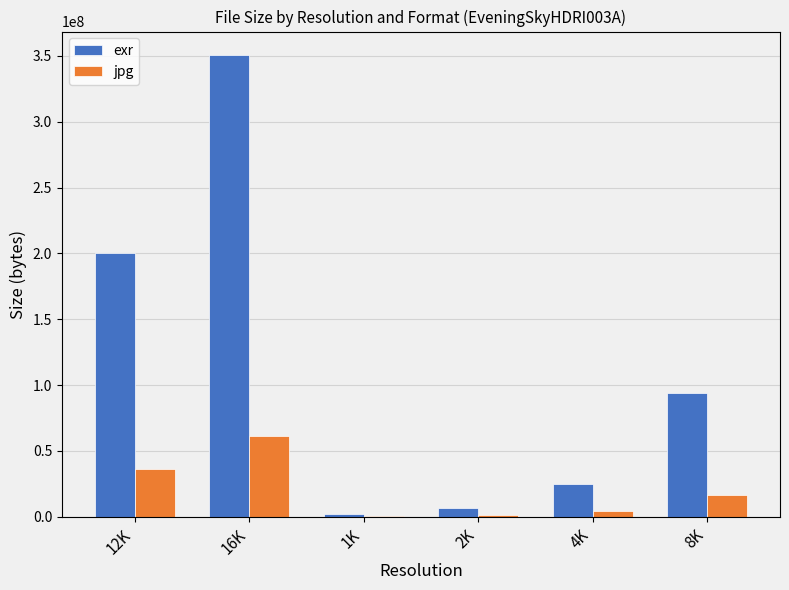

At which category is the sum across all series the highest?

16K